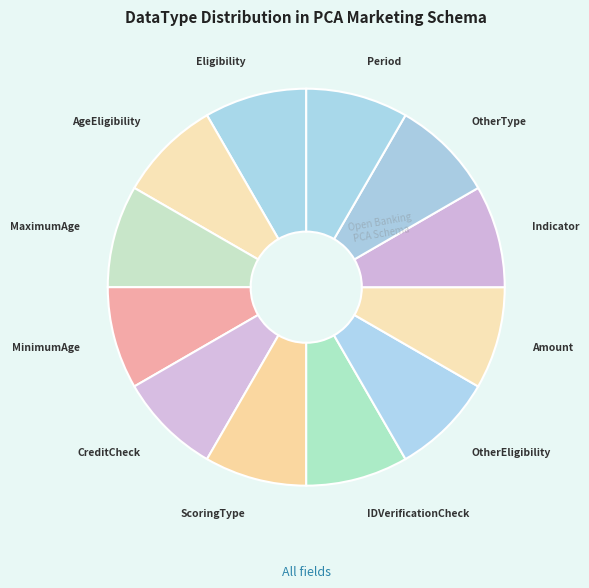

Which category has the smallest portion of the pie?

AgeEligibility